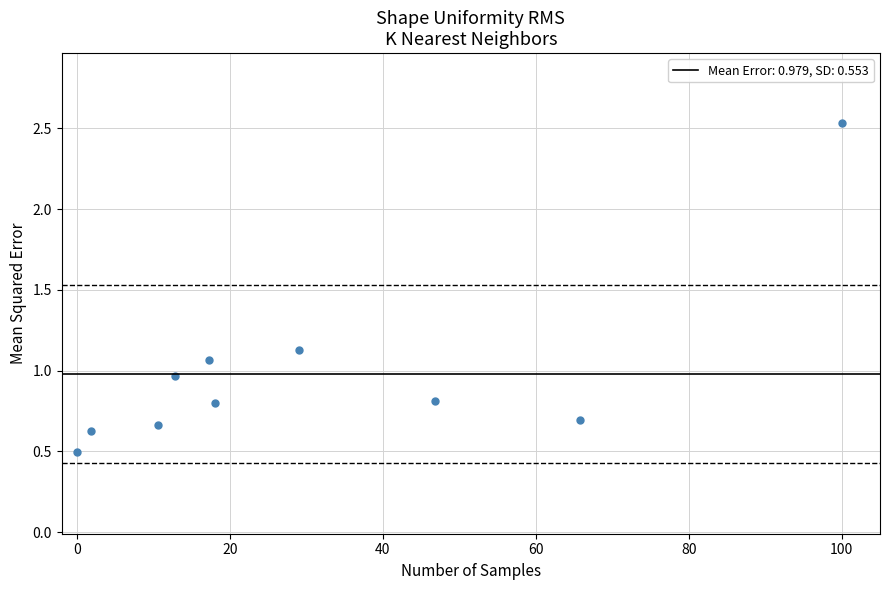

What is the range of X values (max minus min)?

100.0